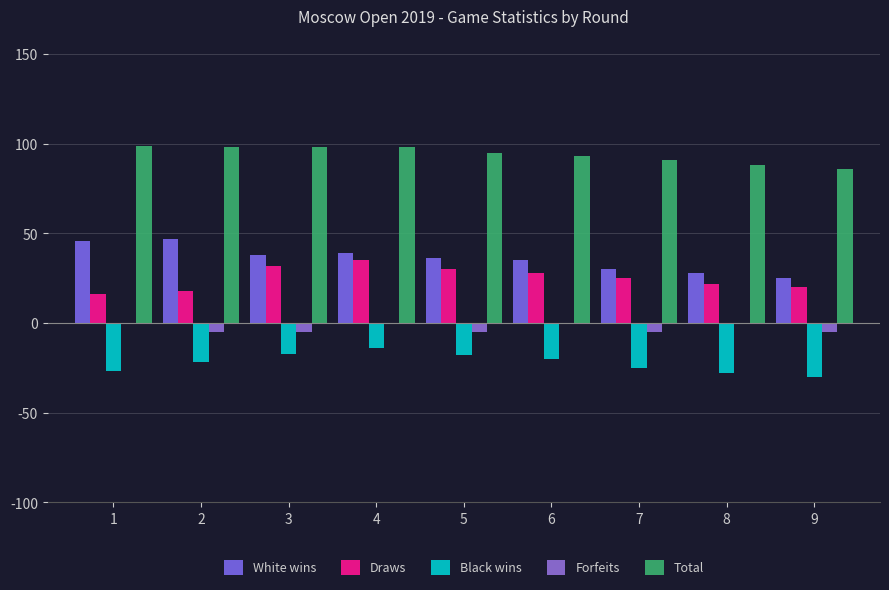

The value of White wins at 8 is 28. True or false?

True